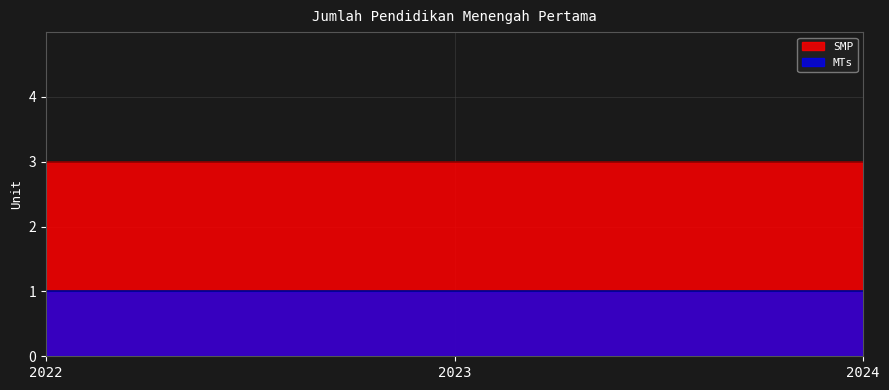

How many lines are shown in the chart?

2